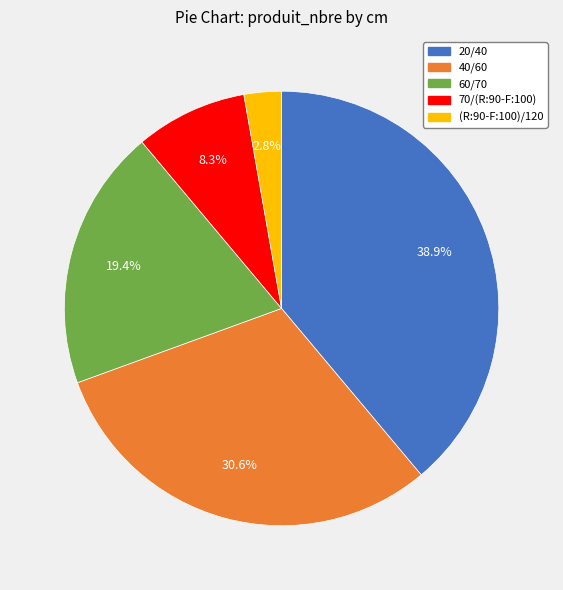

Combined, do 20/40 and 70/(R:90-F:100) account for over 50%?

No